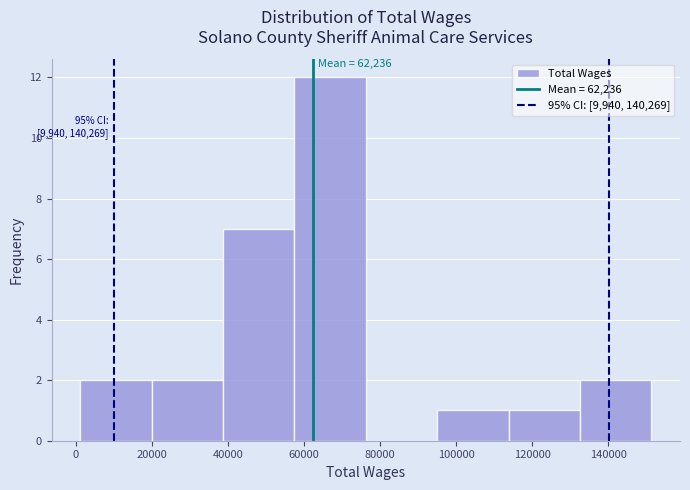

Which range on the x-axis has the tallest bar?

58000 to 76000